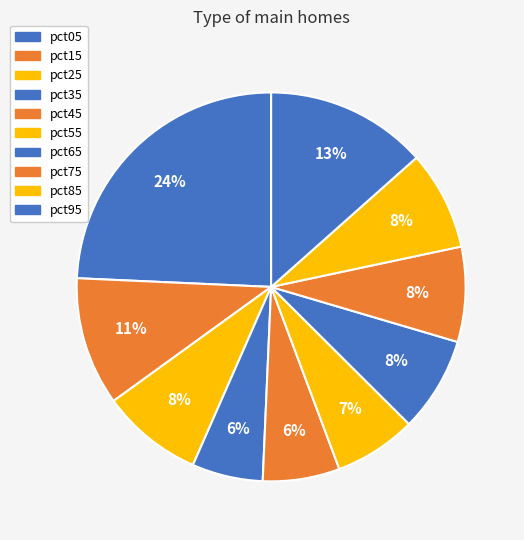

How many slices are in this pie chart?

10